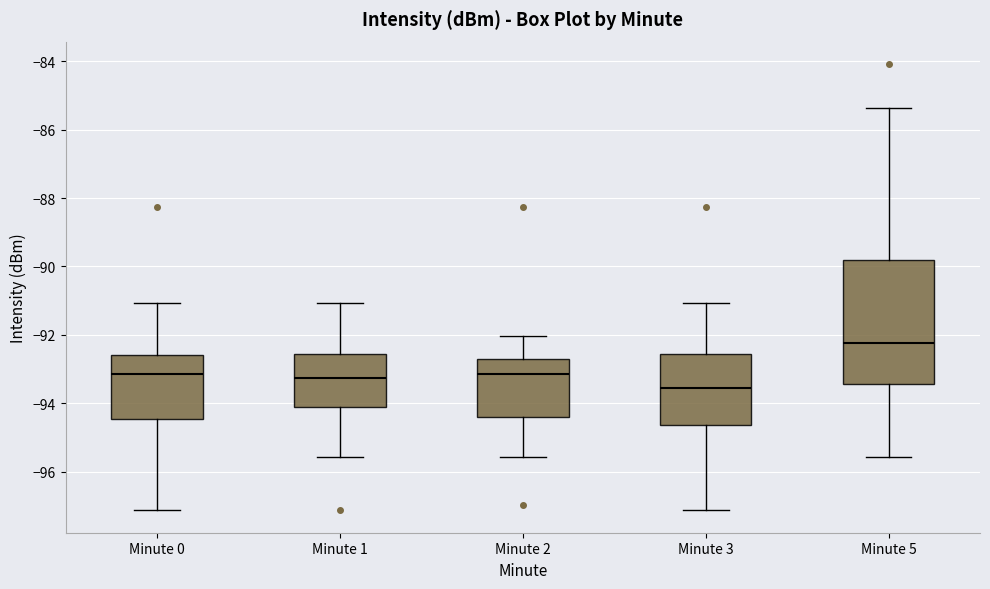

Where is the lower edge of the box for Minute 3 on the y-axis? The values are not printed on the chart, so give them approximately, as read against the axis.

-94.6